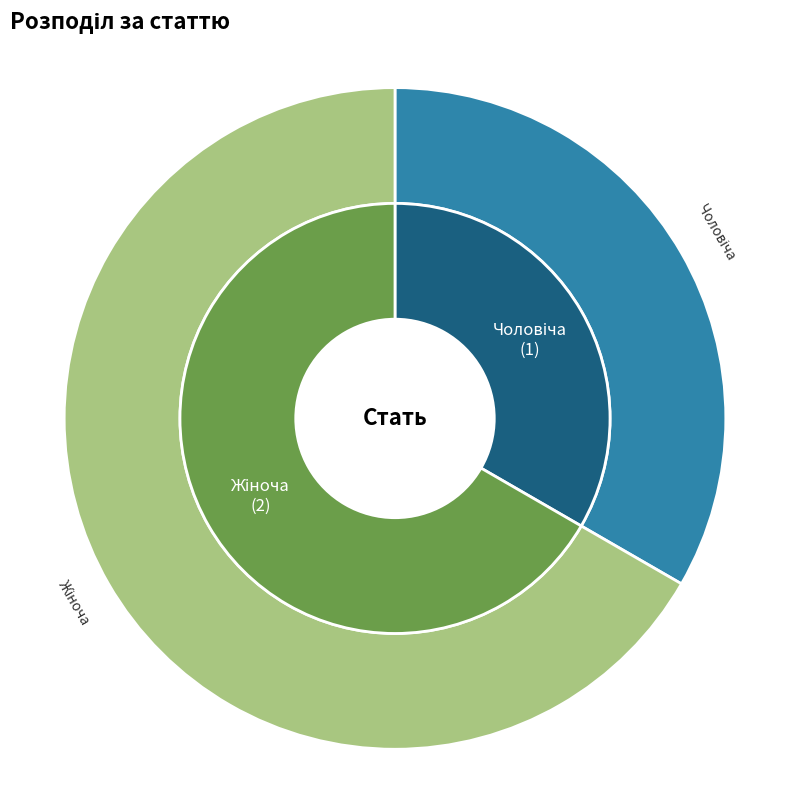

Do Чоловіча and Жіноча together represent more than half of the pie?

Yes